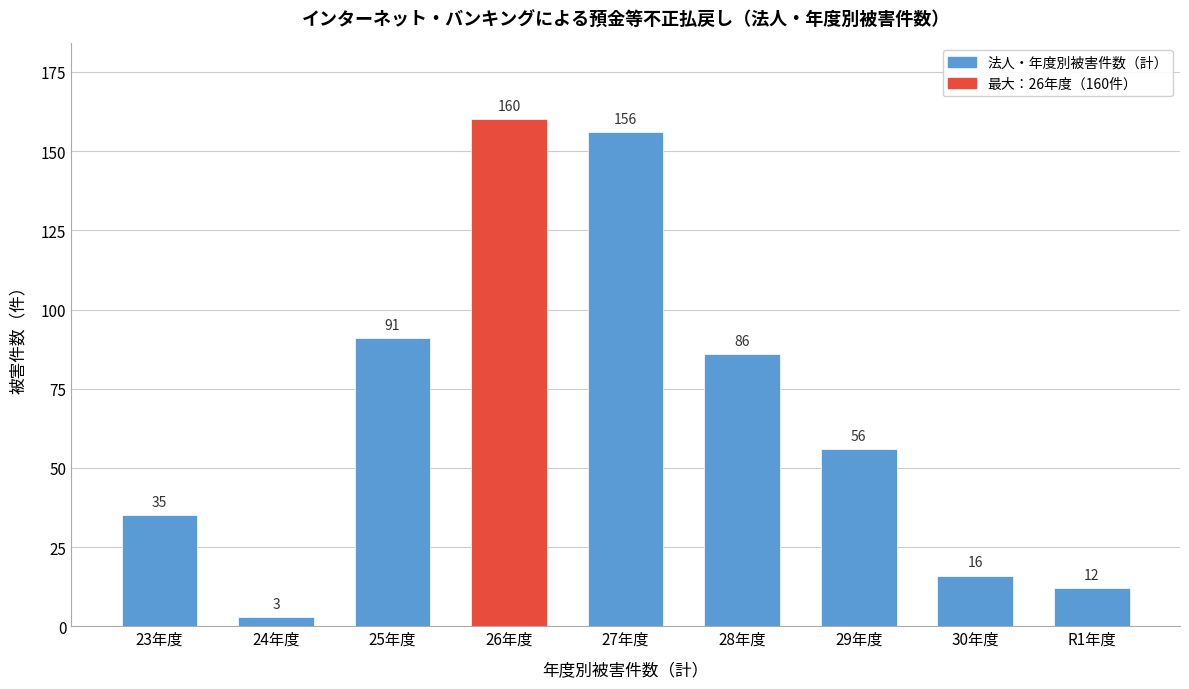

Reading left to right, list all the values displayed in this chart.

35	3	91	160	156	86	56	16	12